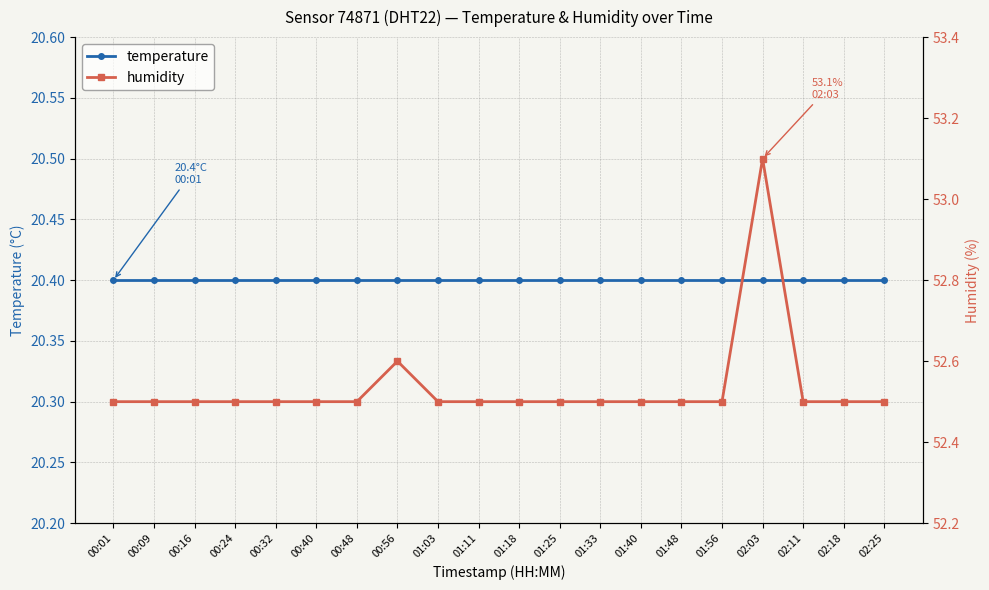

What is the difference between the highest and lowest values at 01:48?

32.1